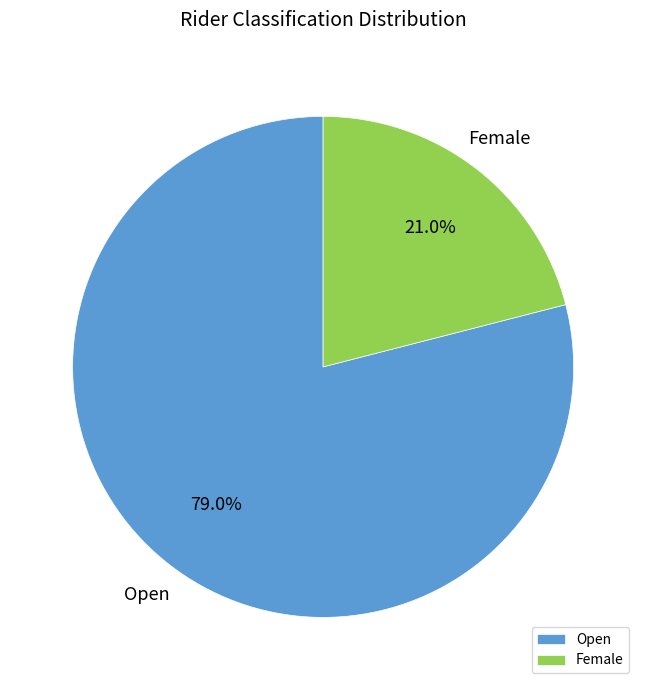

How much of the chart is everything except Female?

79.0%